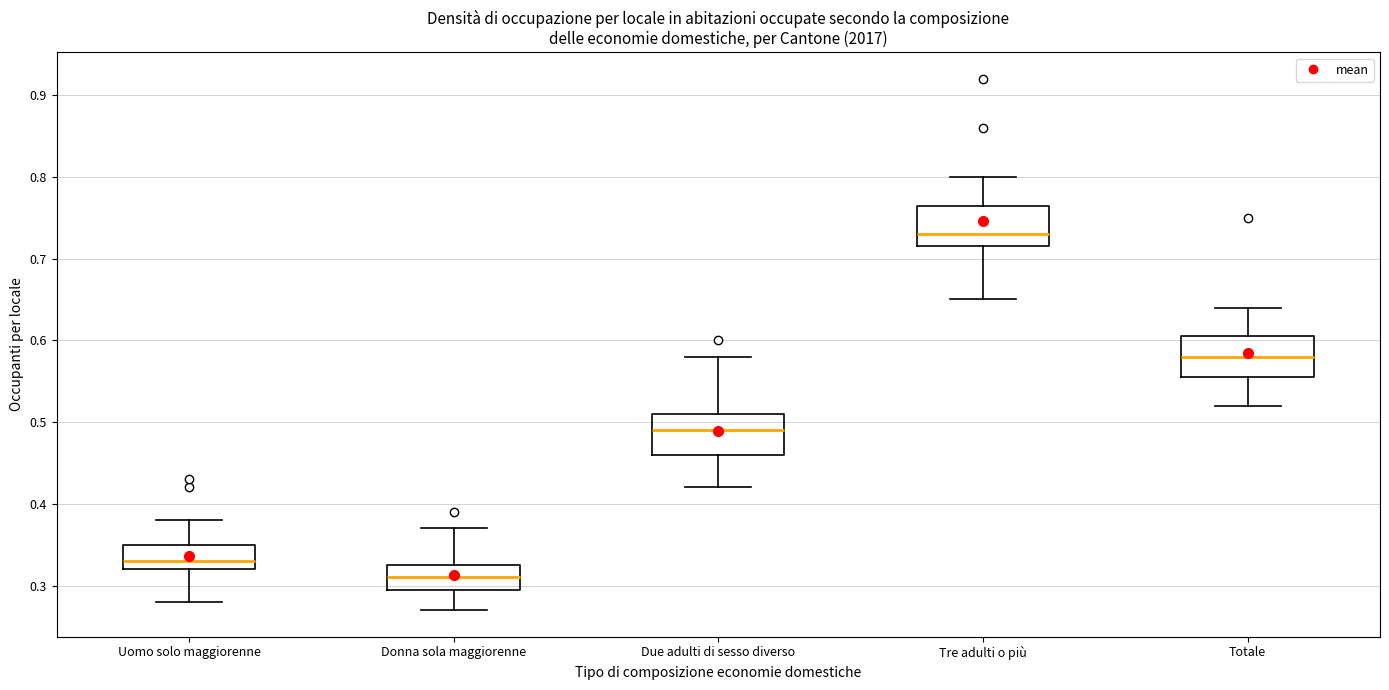

Reading left to right, read every box against the y-axis: the position of its median line, the range the box covers, and the ends of its whiskers. The values are not printed on the chart, so give them approximately, as read against the axis.

Uomo solo maggiorenne: median 0.33, box 0.32 to 0.35, whiskers 0.28 to 0.38
Donna sola maggiorenne: median 0.31, box 0.30 to 0.33, whiskers 0.27 to 0.37
Due adulti di sesso diverso: median 0.49, box 0.46 to 0.51, whiskers 0.42 to 0.58
Tre adulti o più: median 0.73, box 0.72 to 0.77, whiskers 0.65 to 0.80
Totale: median 0.58, box 0.56 to 0.61, whiskers 0.52 to 0.64